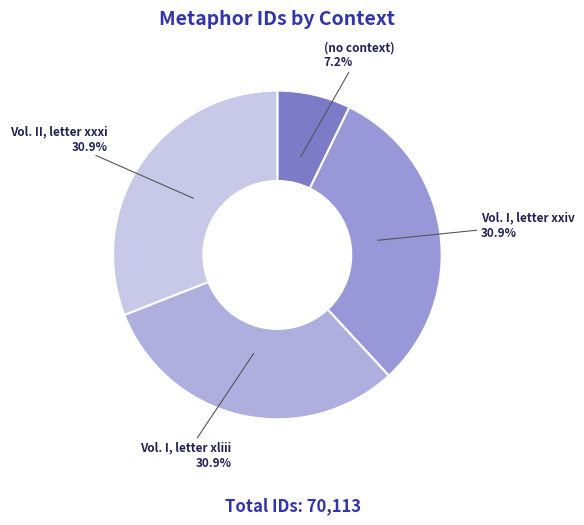

Is it true that Vol. II, letter xxxi is 31% of the pie?

True